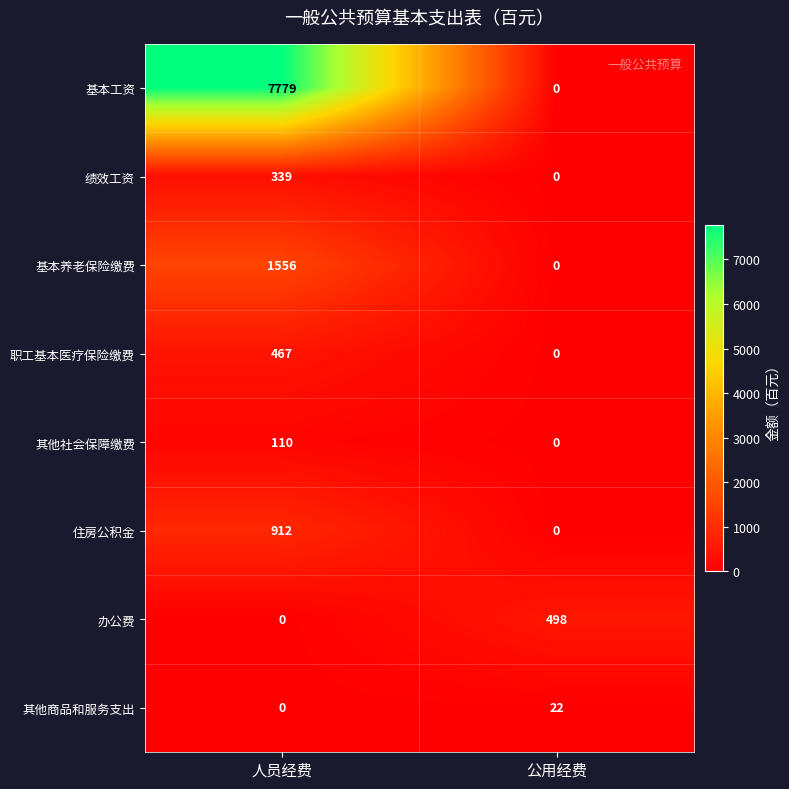

What is the sum of the 其他商品和服务支出 values at 人员经费 and 公用经费?

22